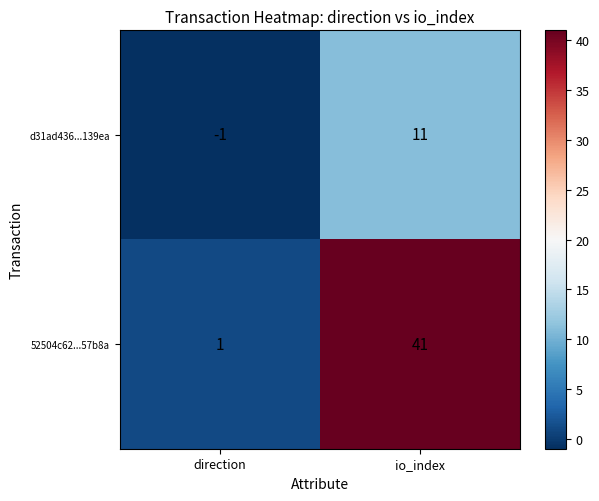

Is it true that d31ad436...139ea equals -1 at direction?

True